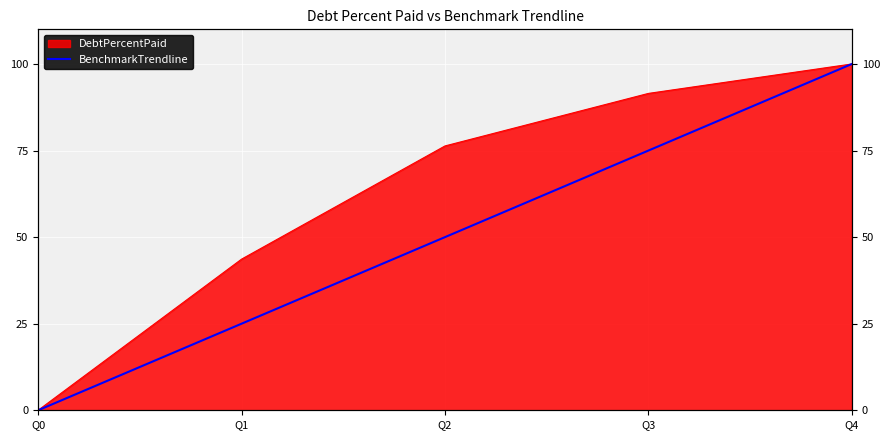

The chart shows a value of 50 at Q2. True or false?

True